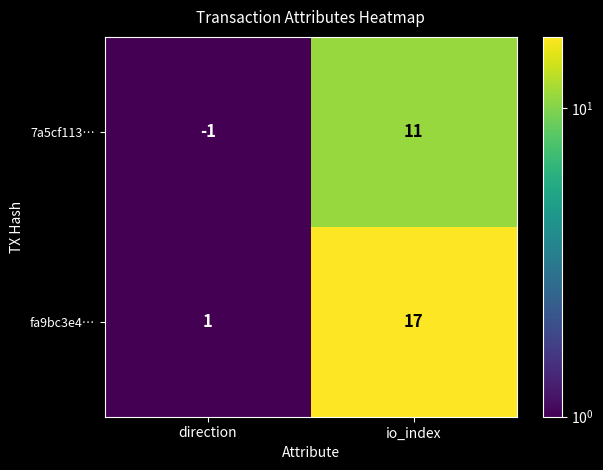

Where is 7a5cf113… nearest to the value 5?

direction